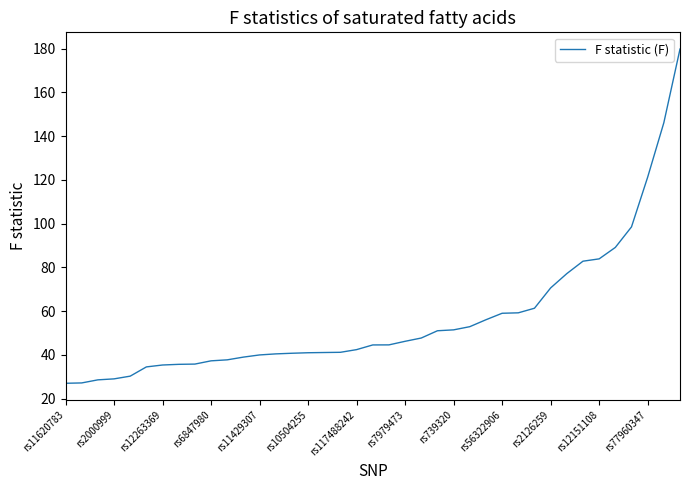

What is the greatest value displayed?

179.8